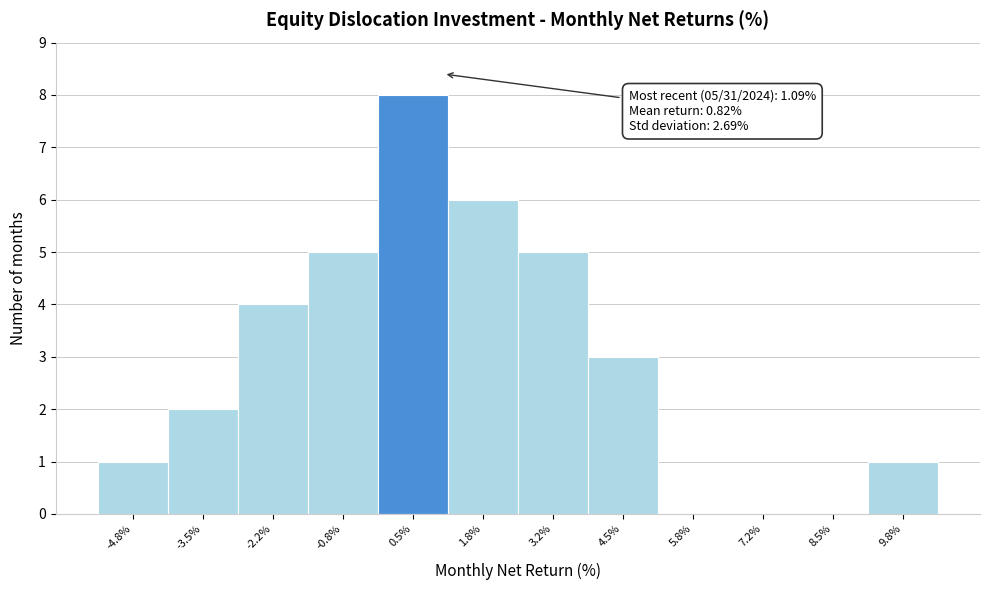

Over which range of the x-axis is the bar tallest?

-0.2 to 1.2